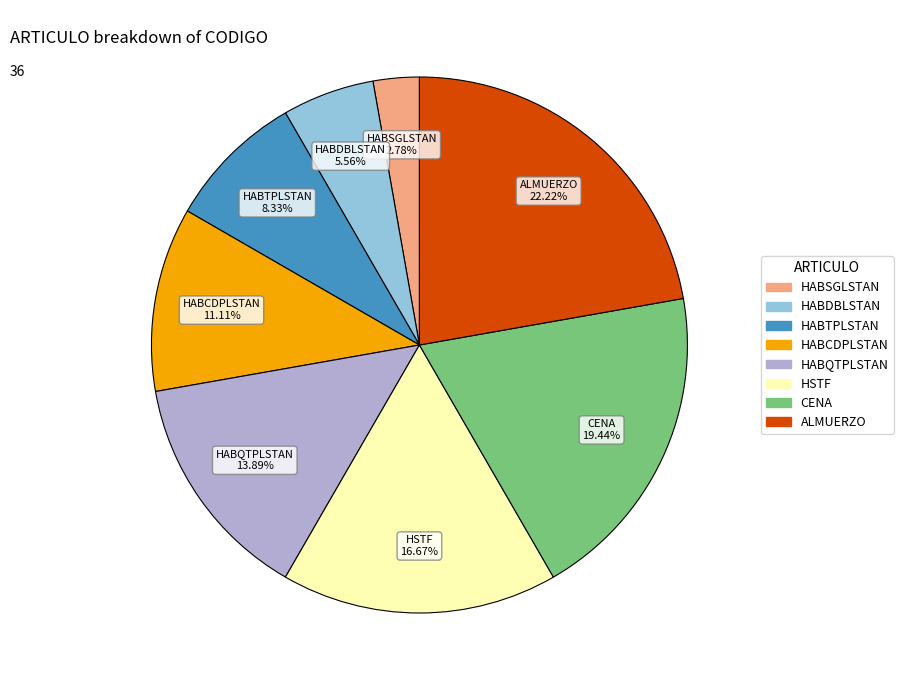

To the nearest percent, what is the combined percentage of HSTF and HABSGLSTAN?

19%